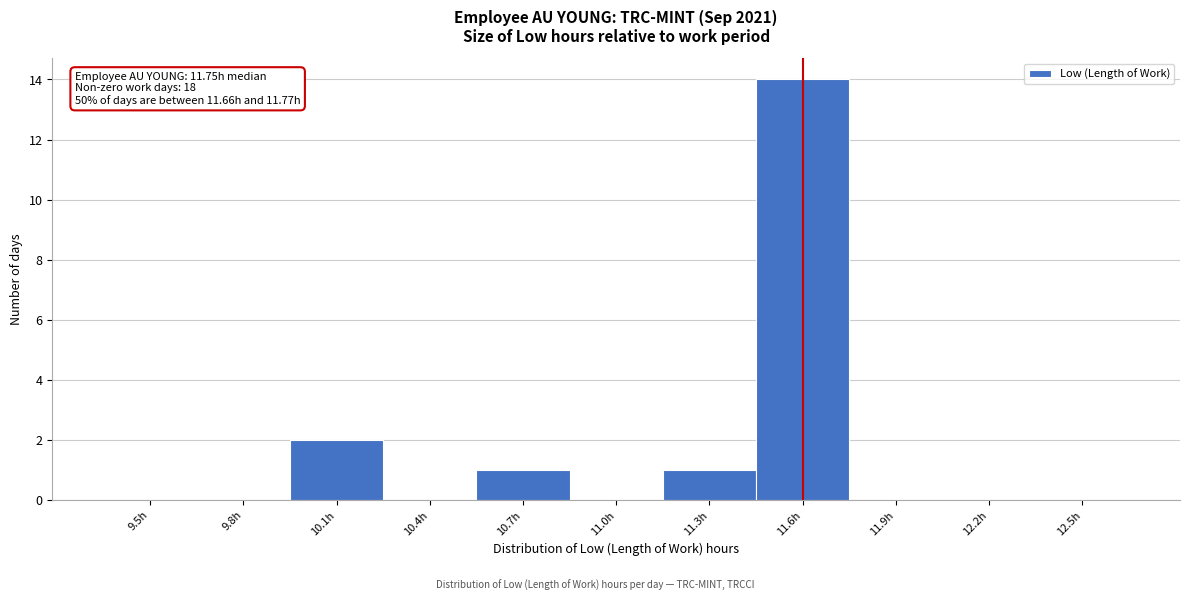

Reading left to right, what are all the values shown in this chart?

9.5h=0	9.8h=0	10.1h=2	10.4h=0	10.7h=1	11.0h=0	11.3h=1	11.6h=14	11.9h=0	12.2h=0	12.5h=0